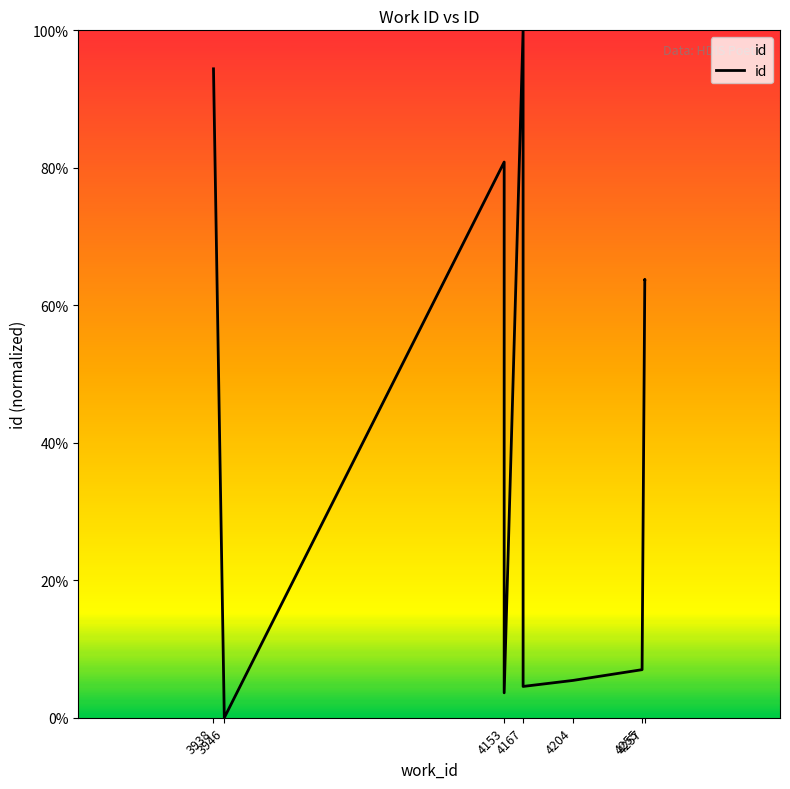

How many values are below 63?

5